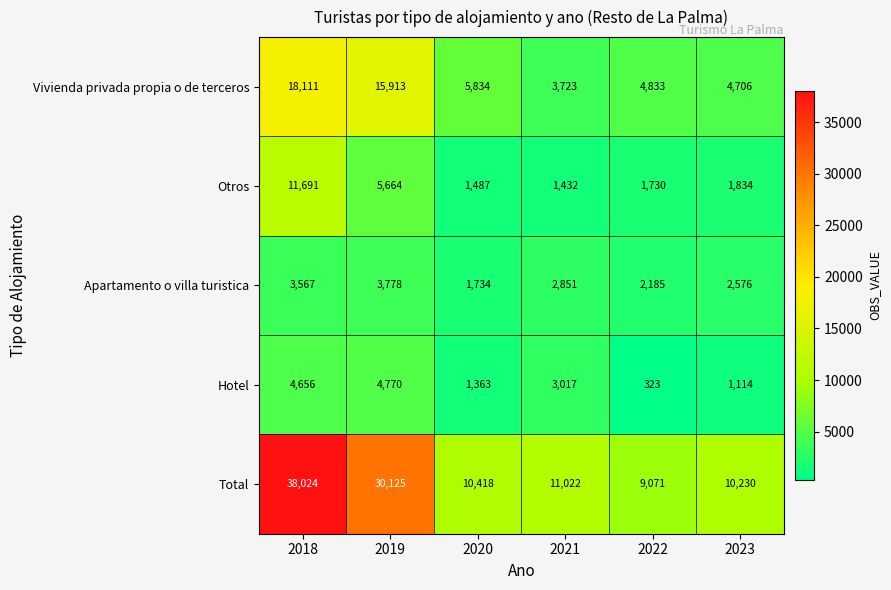

Reading left to right, what are all the values shown in this chart?

Vivienda privada propia o de terceros: 2018=18111	2019=15913	2020=5834	2021=3723	2022=4833	2023=4706
Otros: 2018=11691	2019=5664	2020=1487	2021=1432	2022=1730	2023=1834
Apartamento o villa turistica: 2018=3567	2019=3778	2020=1734	2021=2851	2022=2185	2023=2576
Hotel: 2018=4656	2019=4770	2020=1363	2021=3017	2022=323	2023=1114
Total: 2018=38024	2019=30125	2020=10418	2021=11022	2022=9071	2023=10230